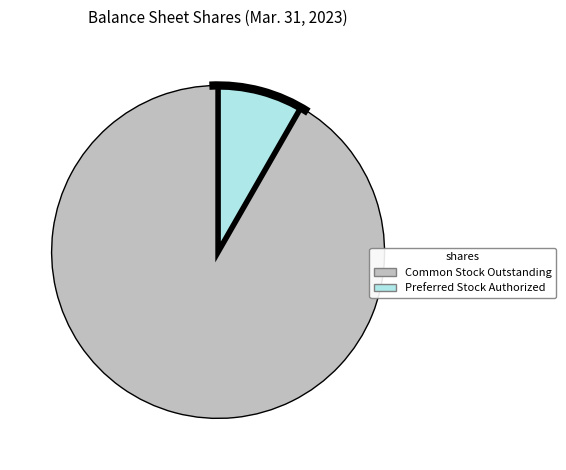

Does any single category account for the majority?

Yes